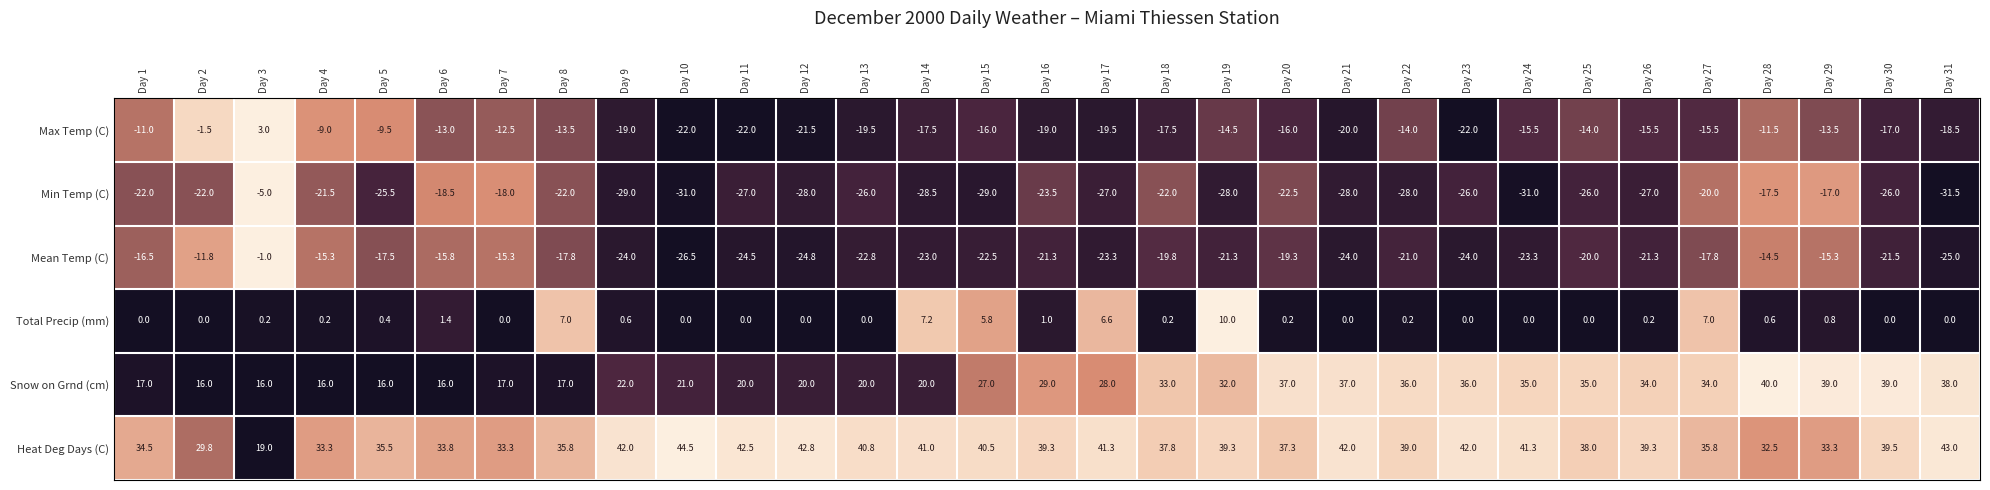

At which category is the sum across all series the highest?

Day 3